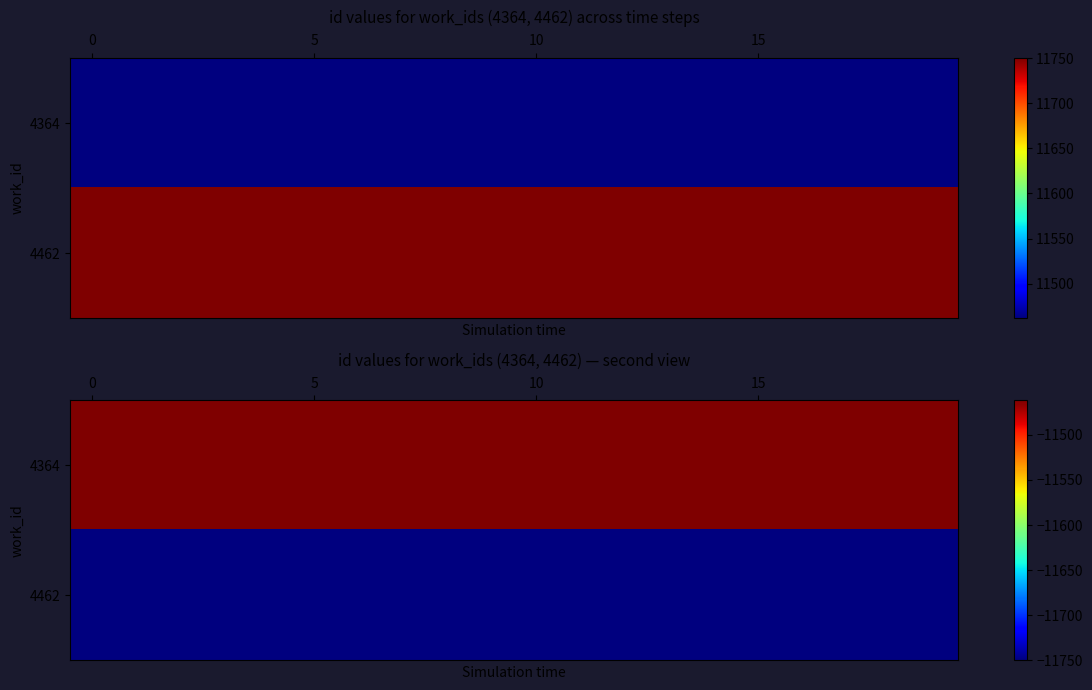

List the series in order of their peak value, highest first.

4364, 4462